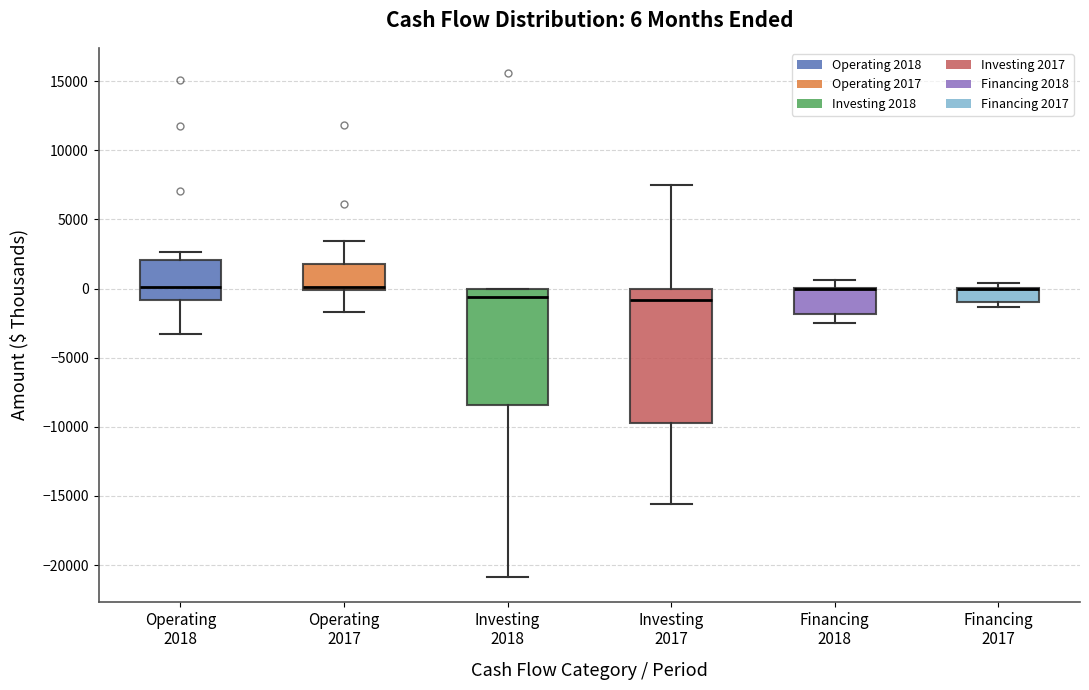

Which box is the tallest, from its lower edge to its upper edge?

Investing 2017